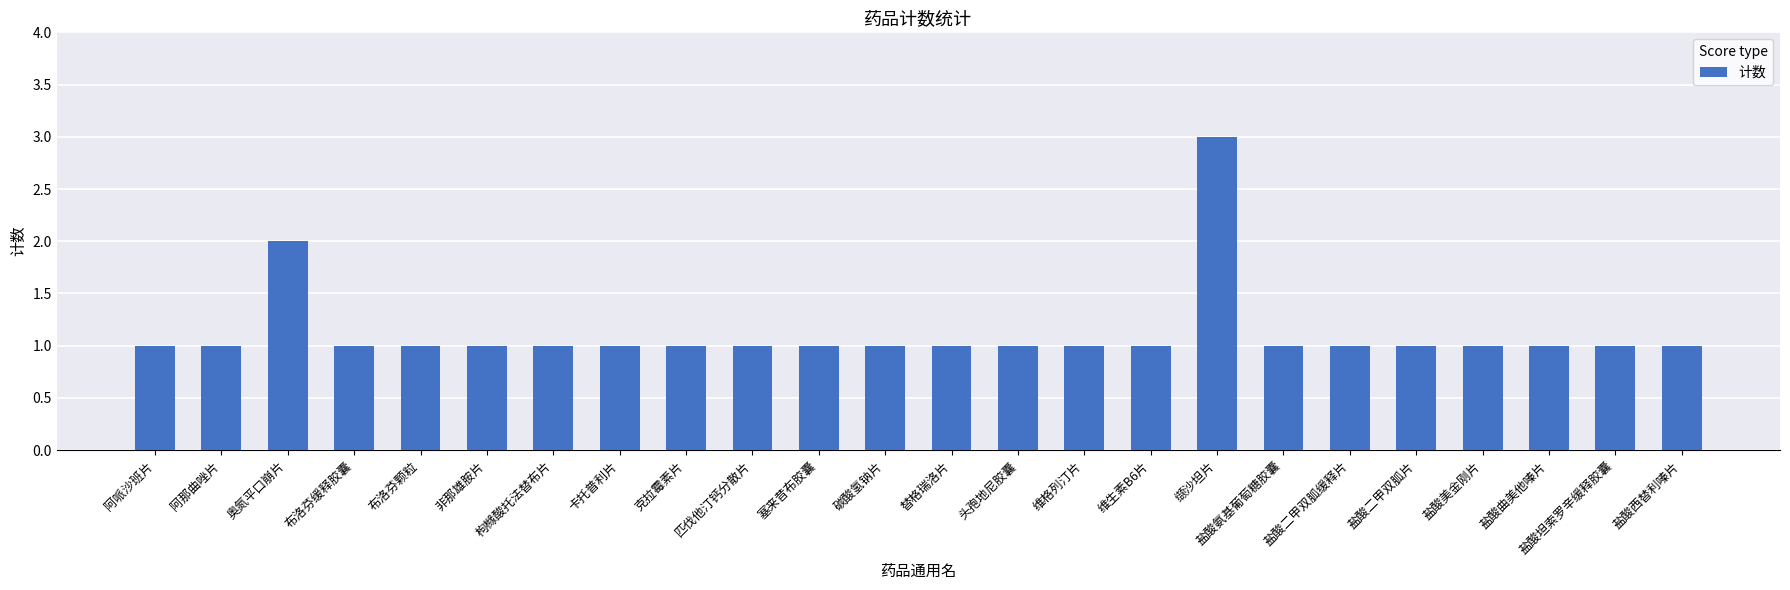

What is the minimum value shown in the chart?

1